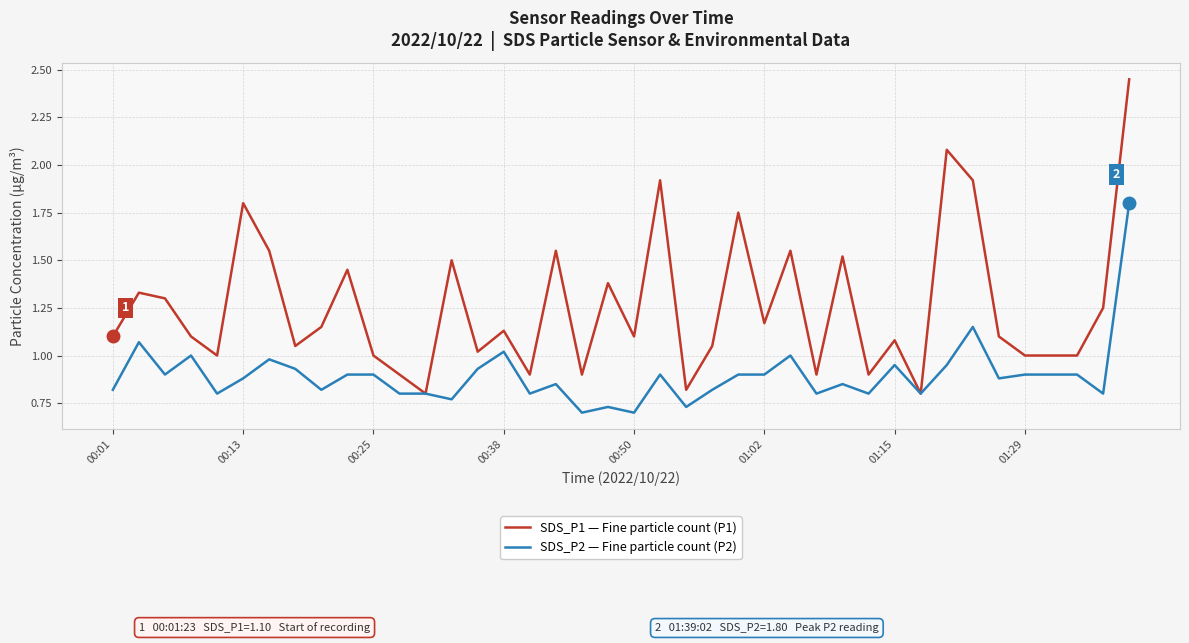

Does the chart display data point markers on the line(s)?

No